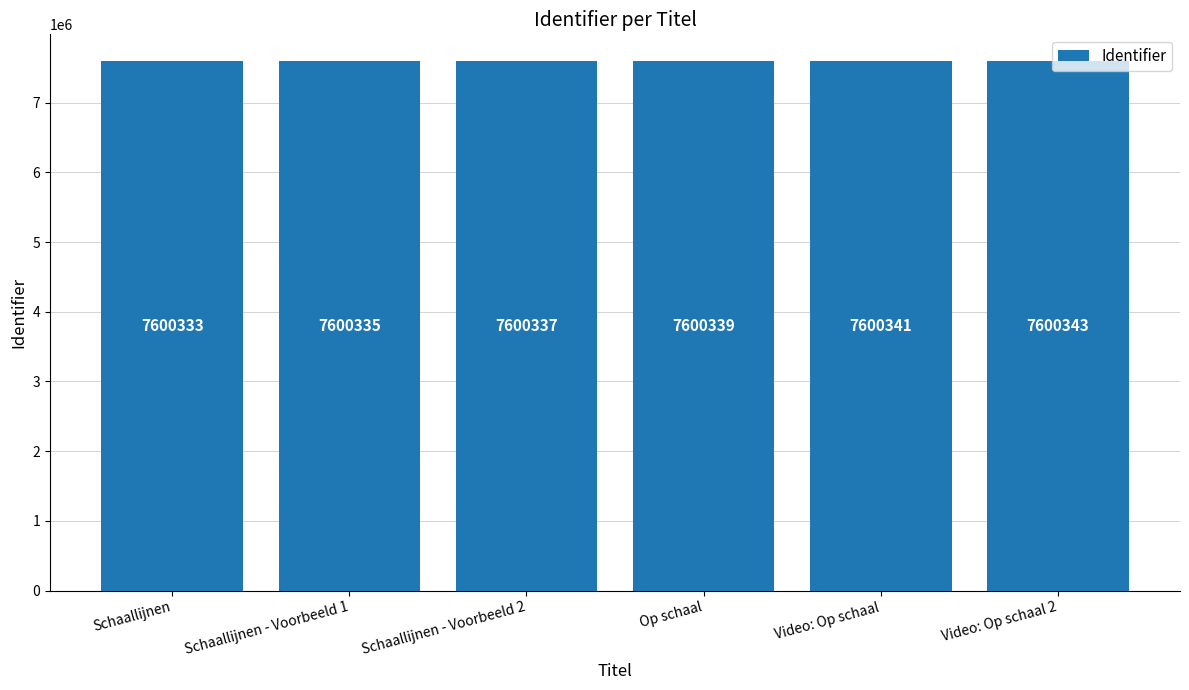

What is the difference between the maximum and minimum values?

10